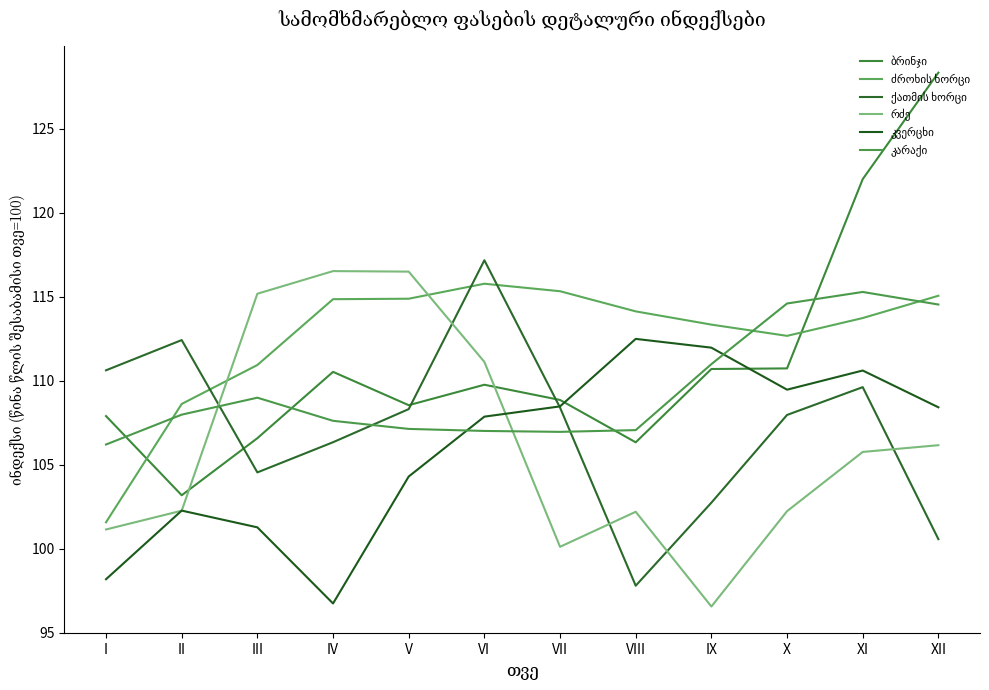

Which series has the largest total across all categories?

ძროხის ხორცი